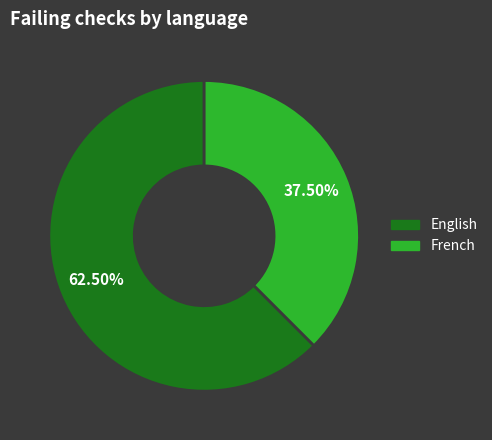

Rank the categories by value from lowest to highest.

French, English